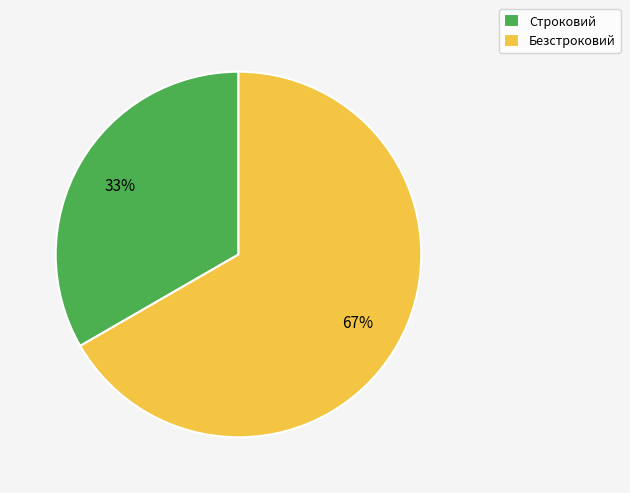

To the nearest percent, what is the average slice percentage?

50%